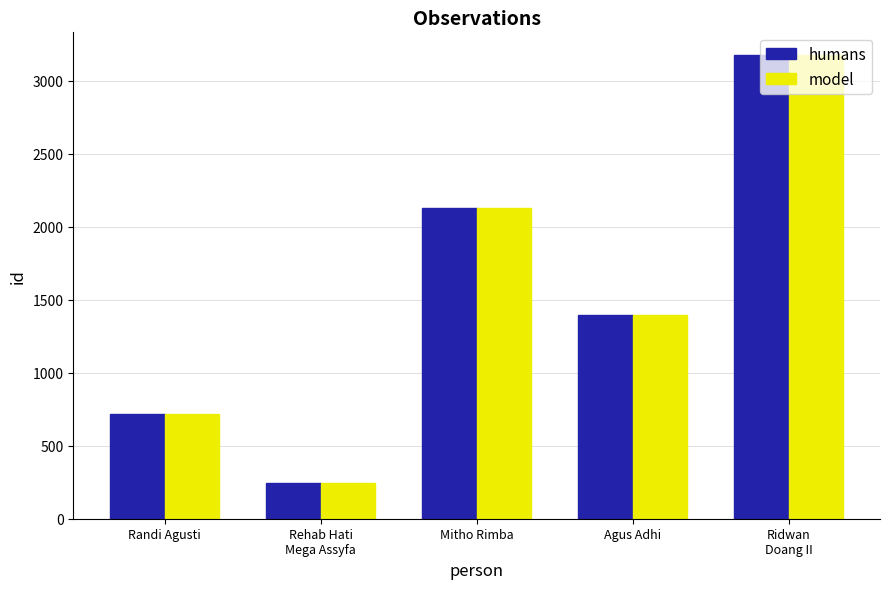

What is the difference between the humans values at Mitho Rimba and Rehab Hati
Mega Assyfa?

1878